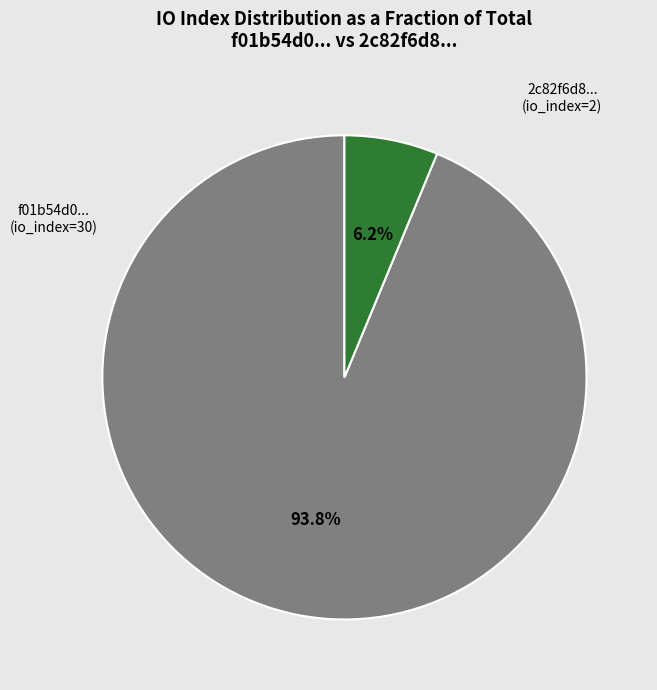

How many segments does this pie chart have?

2